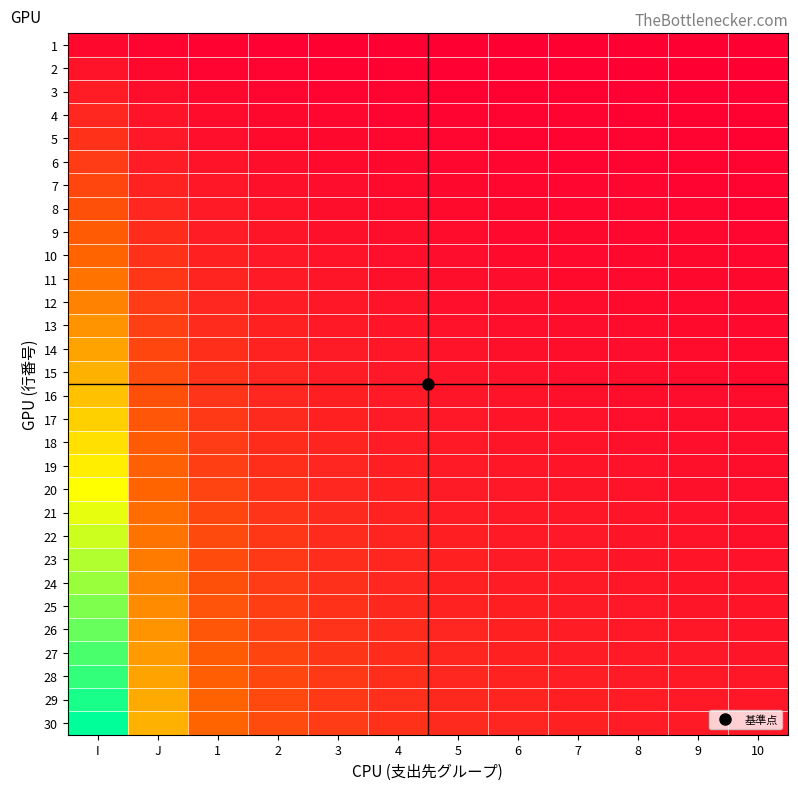

At I, list the series in order from largest to smallest.

30, 29, 28, 27, 26, 25, 24, 23, 22, 21, 20, 19, 18, 17, 16, 15, 14, 13, 12, 11, 10, 9, 8, 7, 6, 5, 4, 3, 2, 1